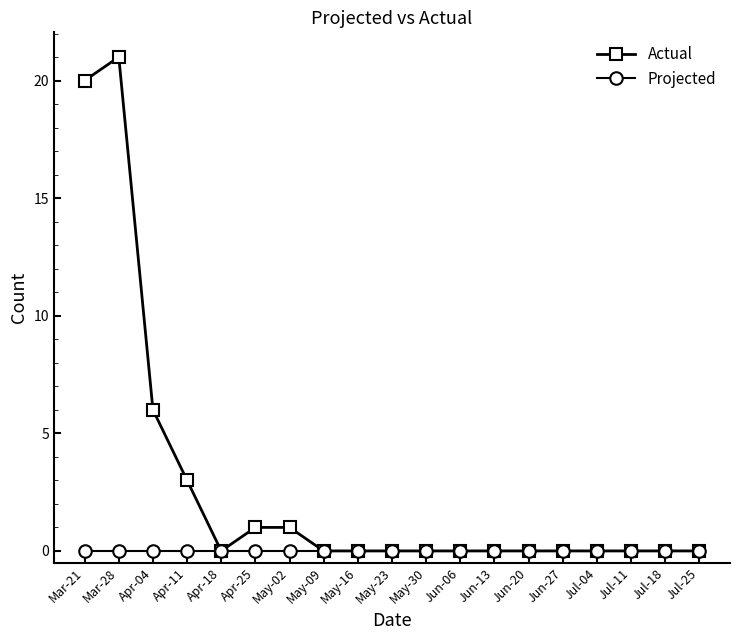

Is it true that Projected equals 0 at Jun-06?

True